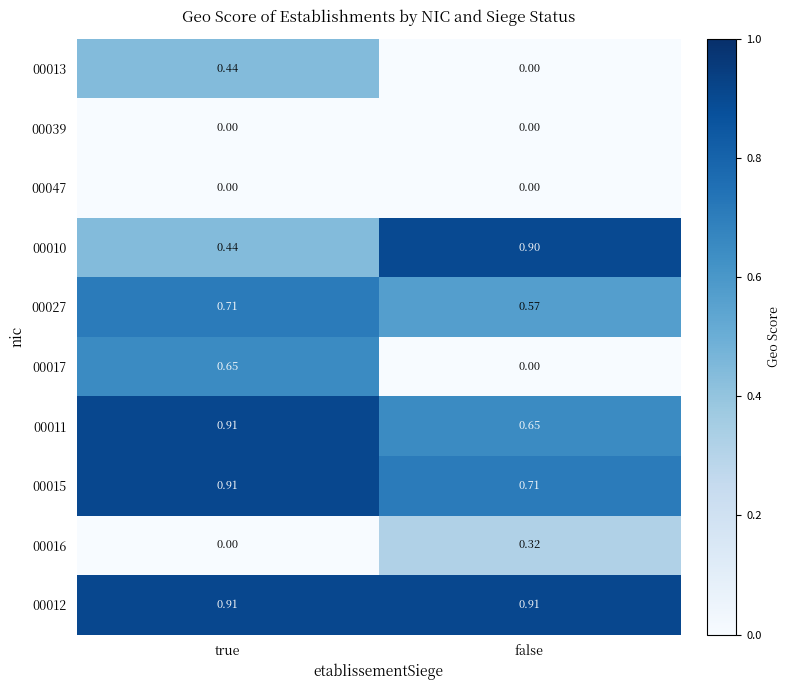

Count the number of categories in the chart.

2